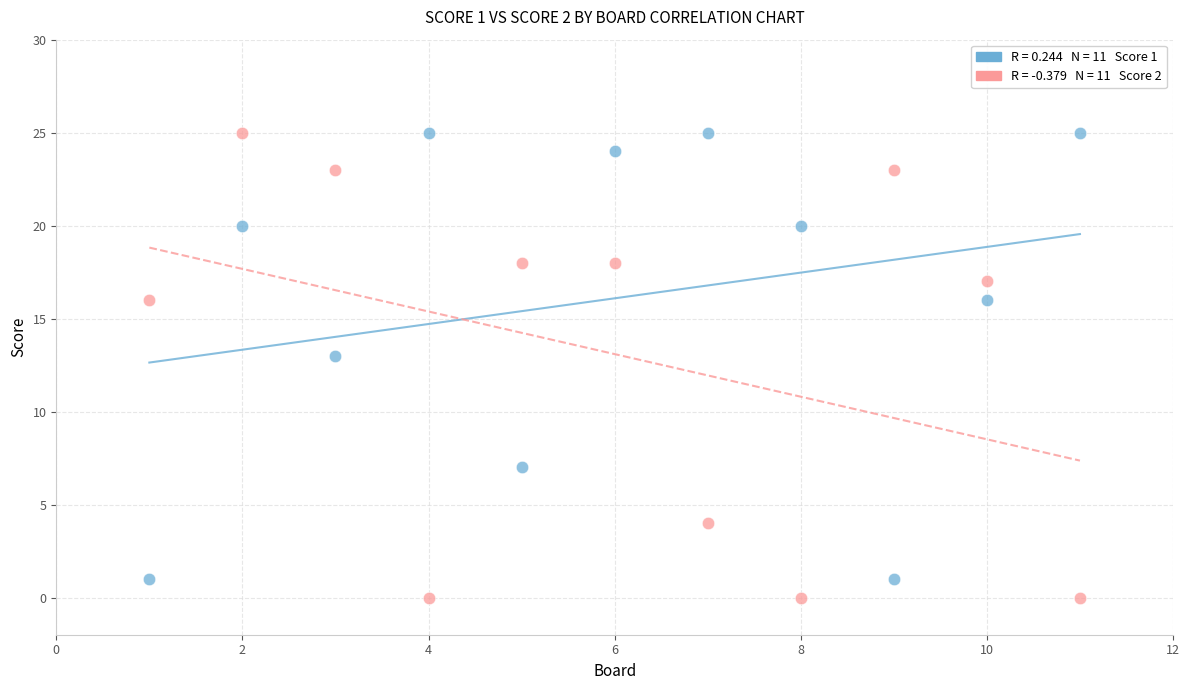

Across all series, what Y value is closest to 12?

13